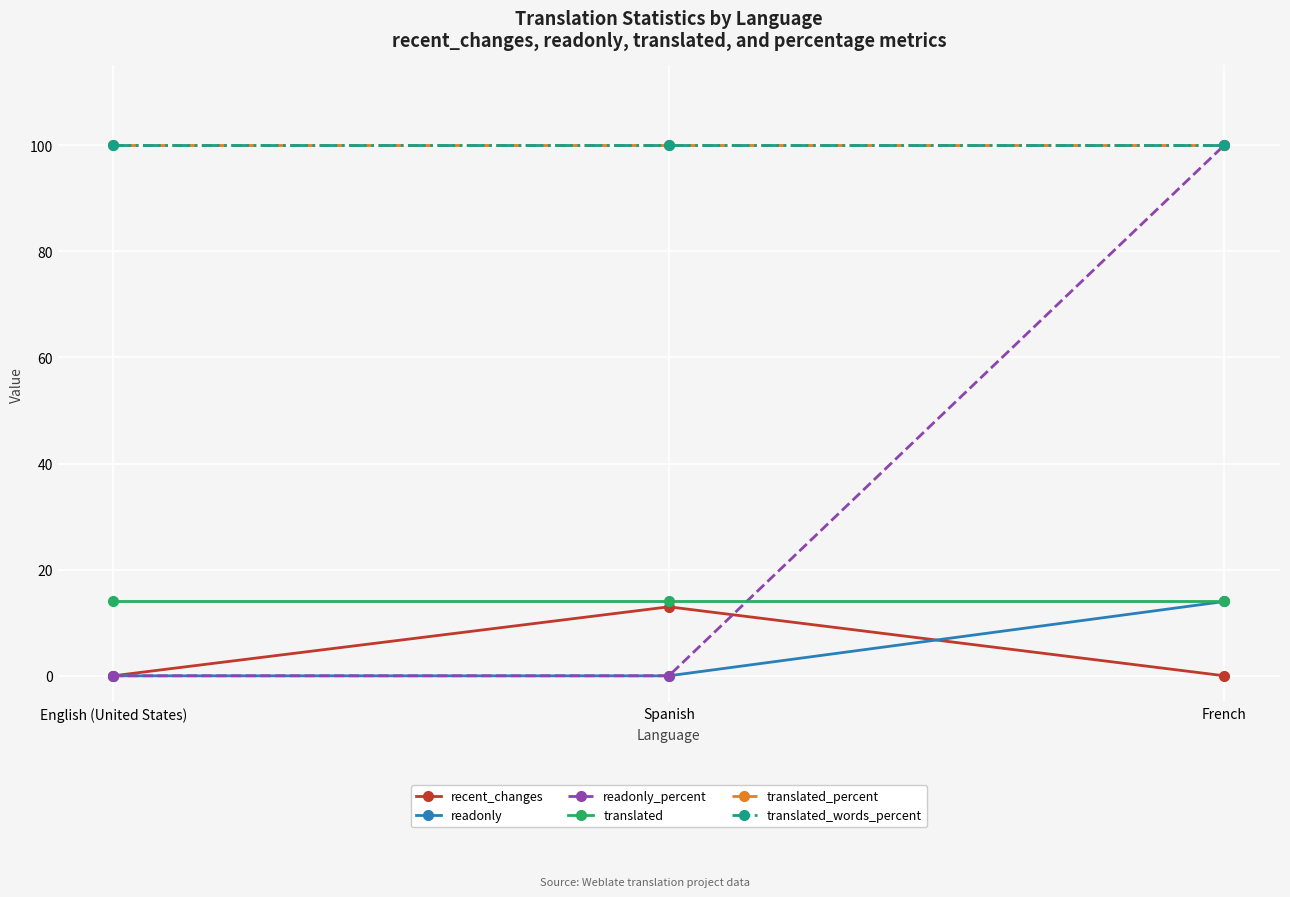

Is this an area chart (filled region under the line)?

No